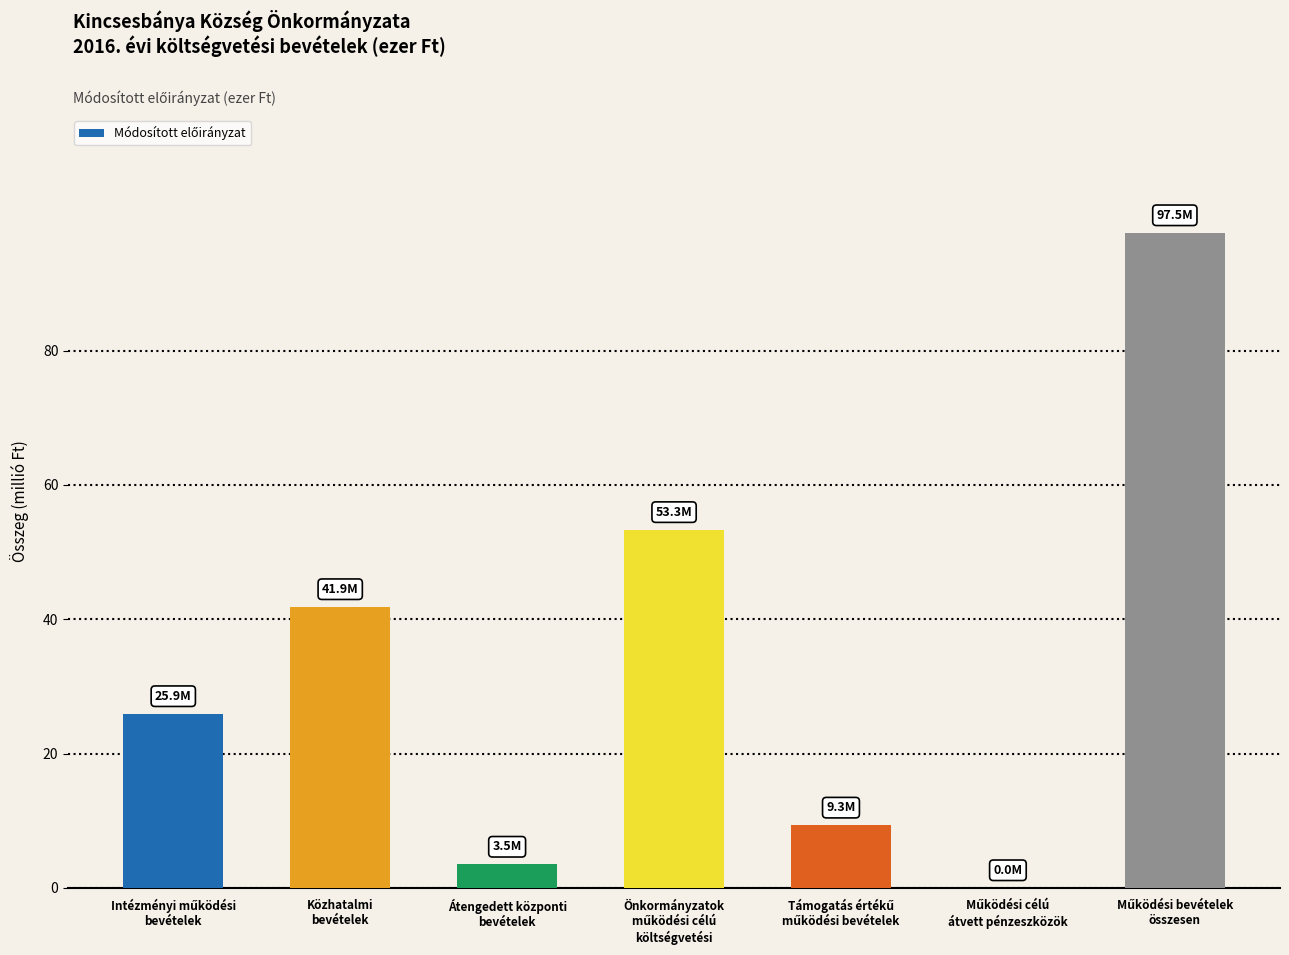

The chart shows a value of 97526618 at Működési bevételek
összesen. True or false?

True